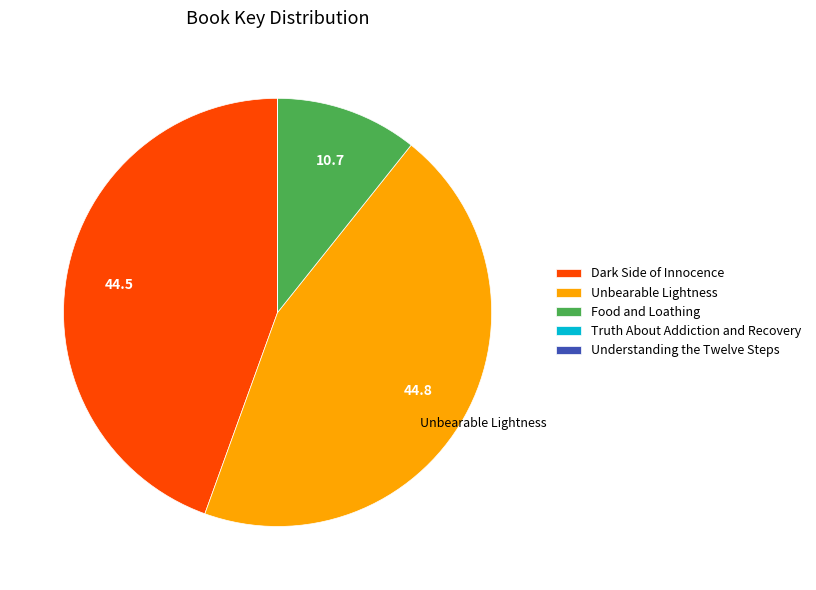

The Unbearable Lightness slice represents 45% of the pie. True or false?

True